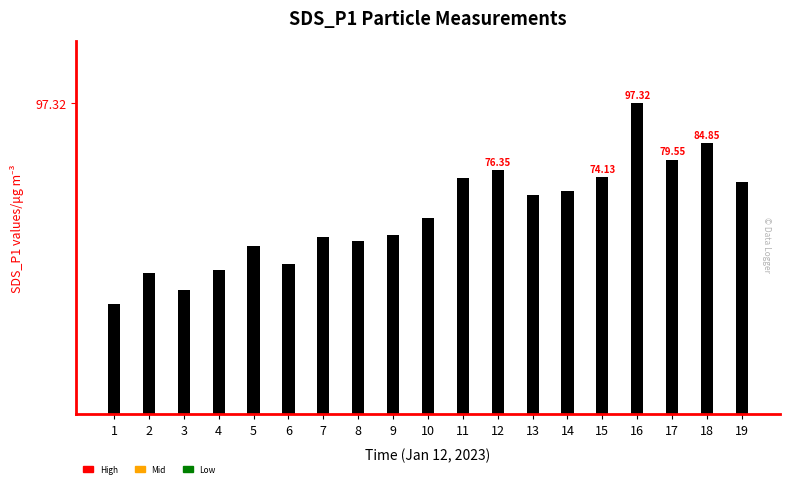

Count the number of categories in the chart.

19